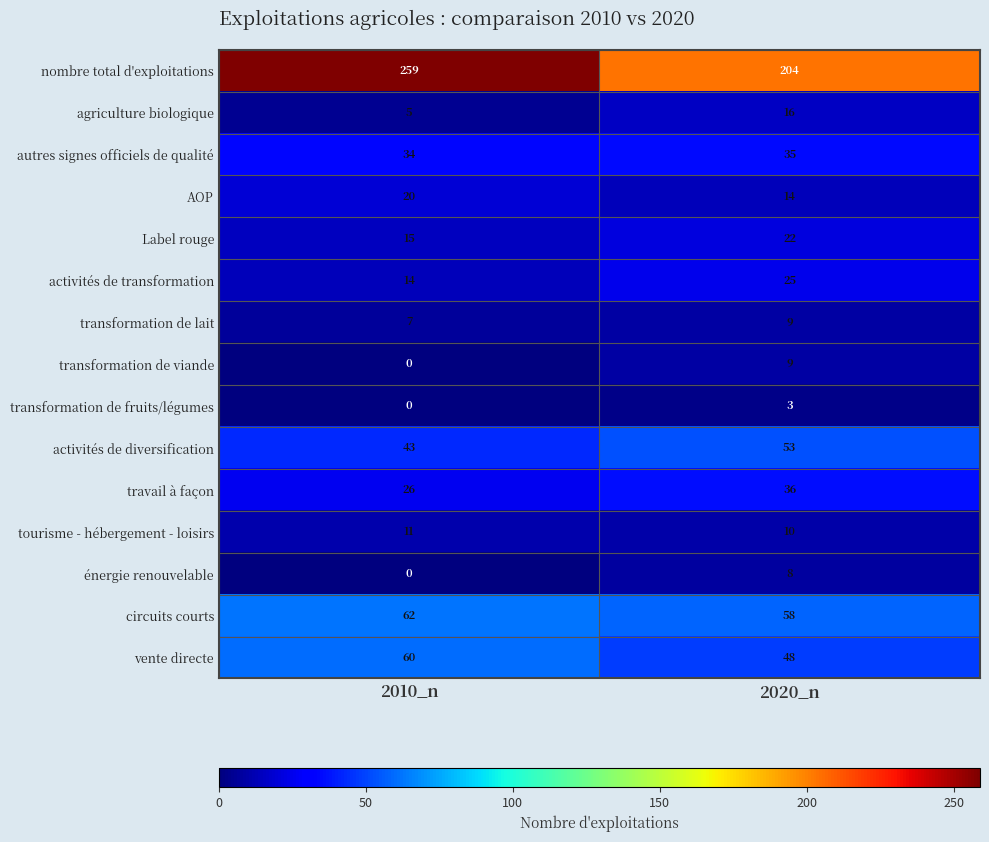

At how many categories does at least one series exceed 40?

2